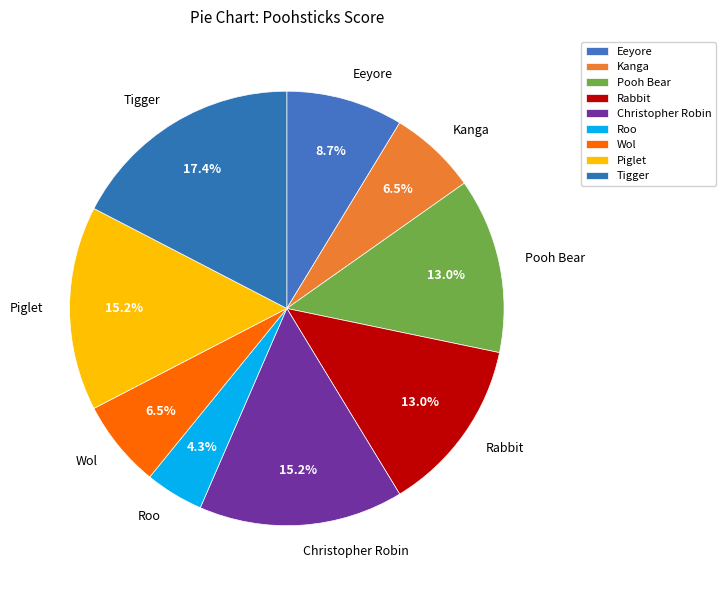

True or false: Rabbit accounts for 13% of the total.

True